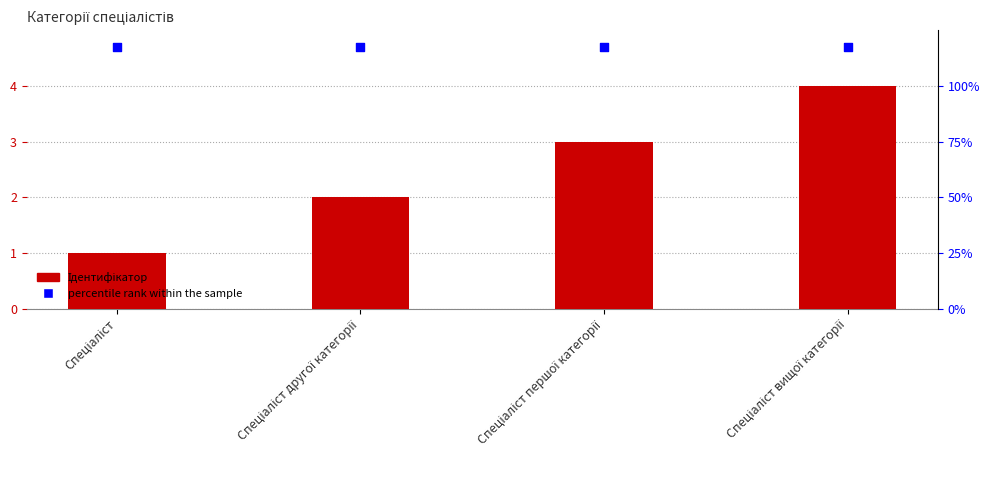

Is the value of percentile rank within the sample at Спеціаліст другої категорії greater than the value of Ідентифікатор at Спеціаліст вищої категорії?

Yes